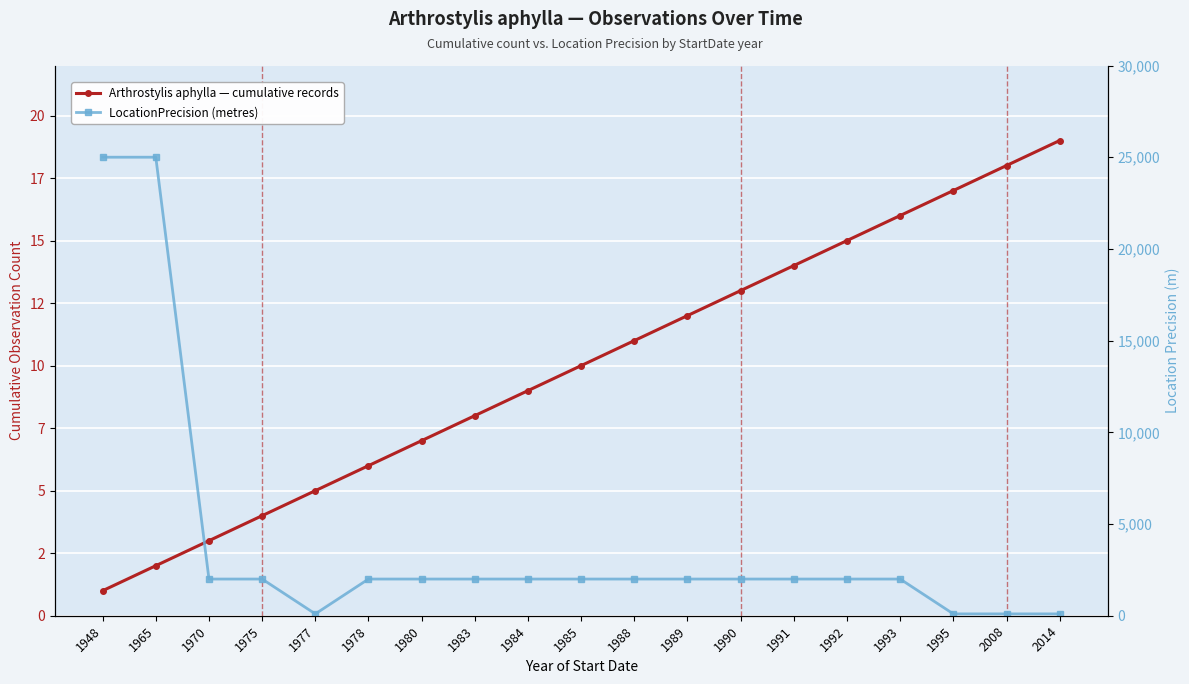

What is the lowest value of the Arthrostylis aphylla — cumulative records series?

1